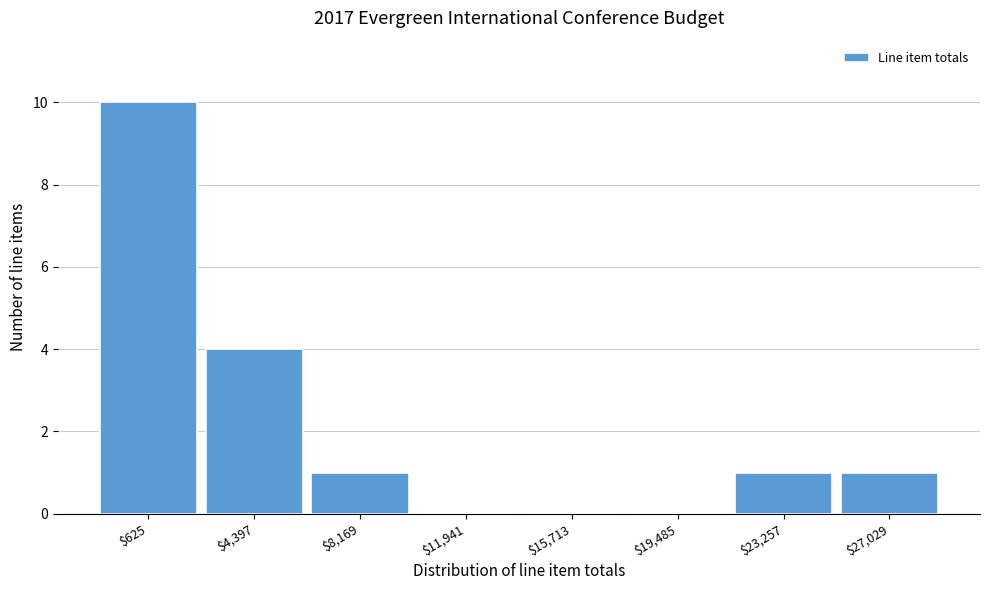

At which label is the value closest to 5?

$4,397